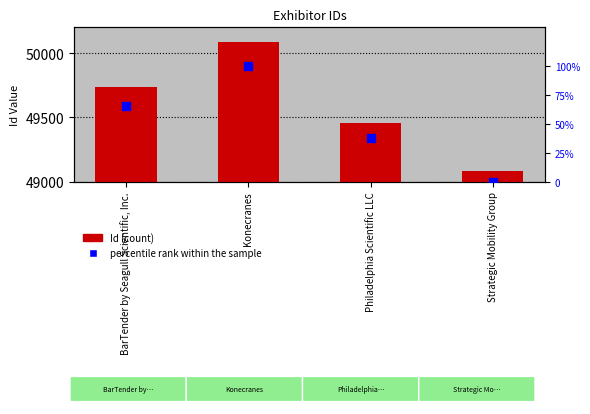

Does the chart contain any negative values?

No